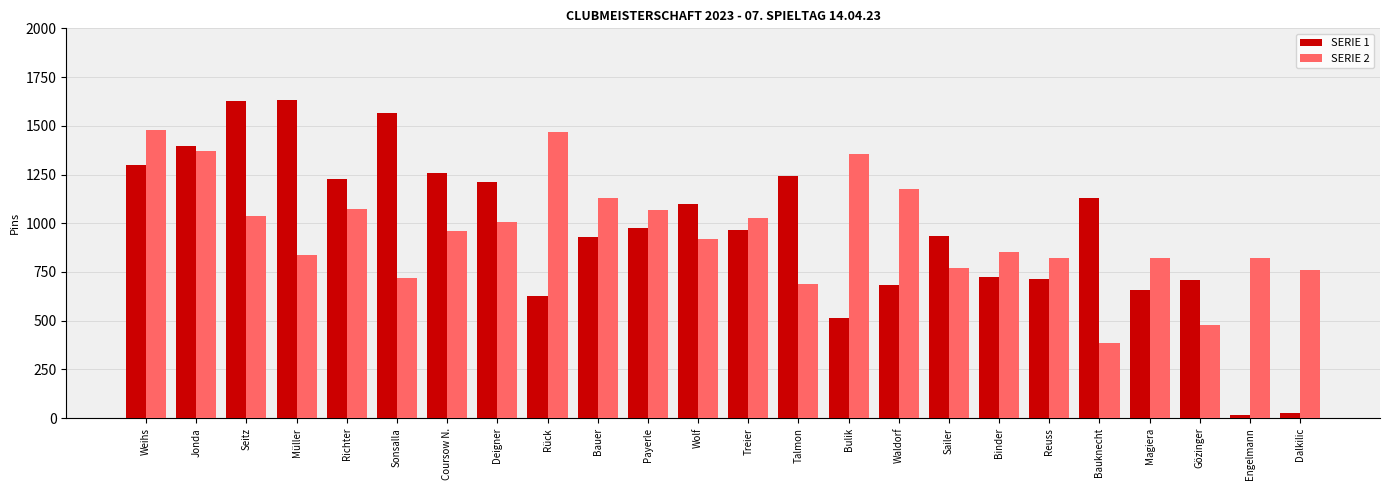

How many bars are there in total?

48